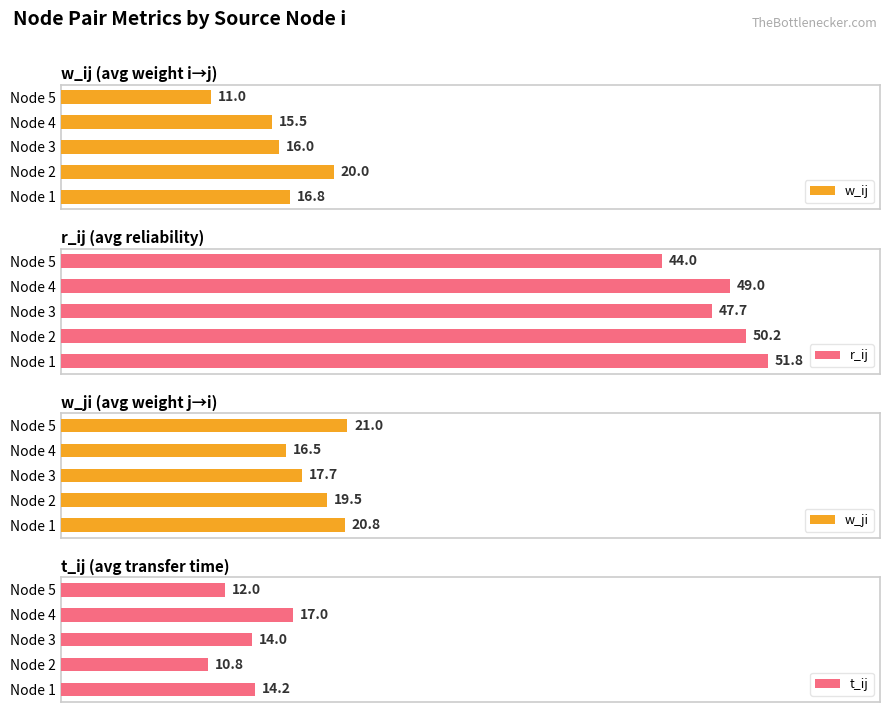

What is the value of the r_ij bar at the 4th from the left?

49.0